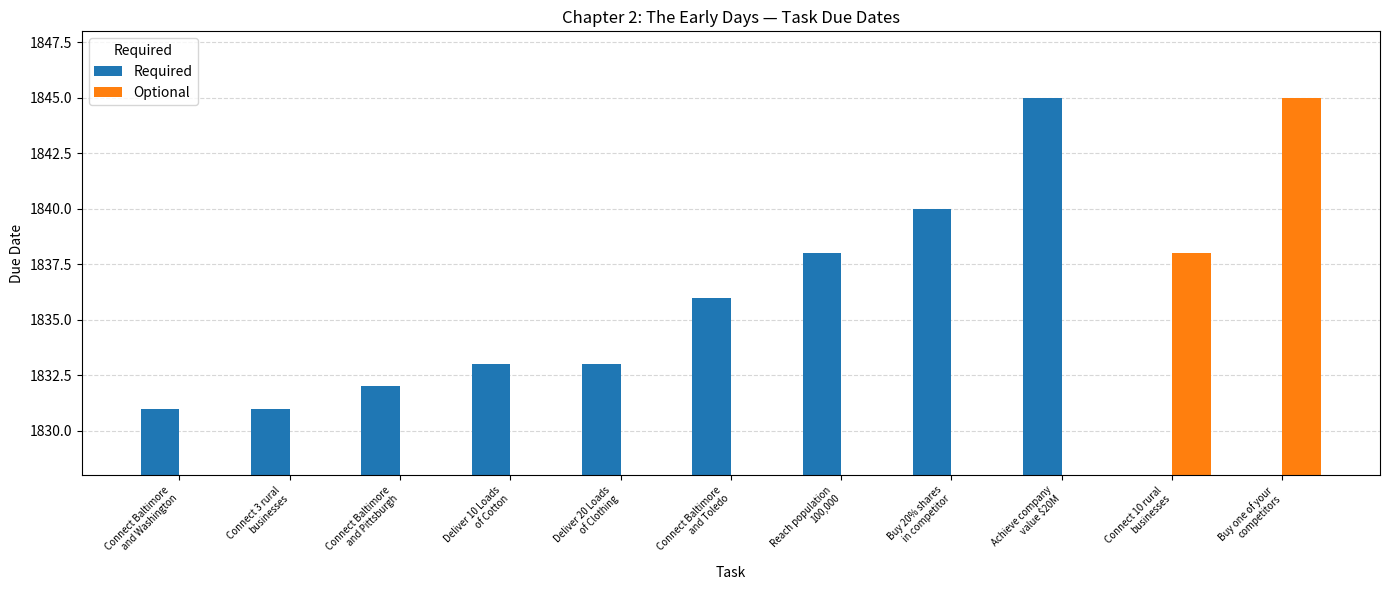

What is the total value across all series at Deliver 10 Loads
of Cotton?

1833